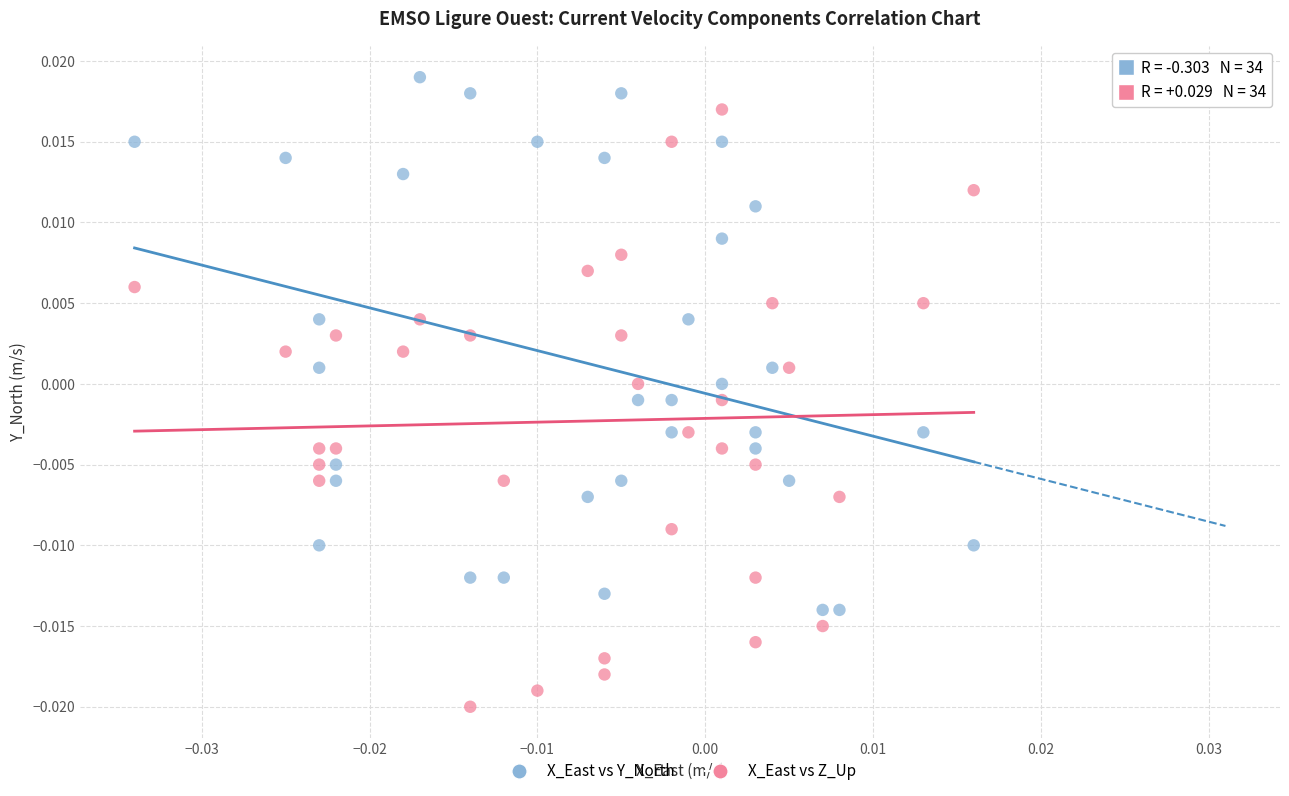

Which series has the largest Y range (max minus min)?

X_East vs Z_Up